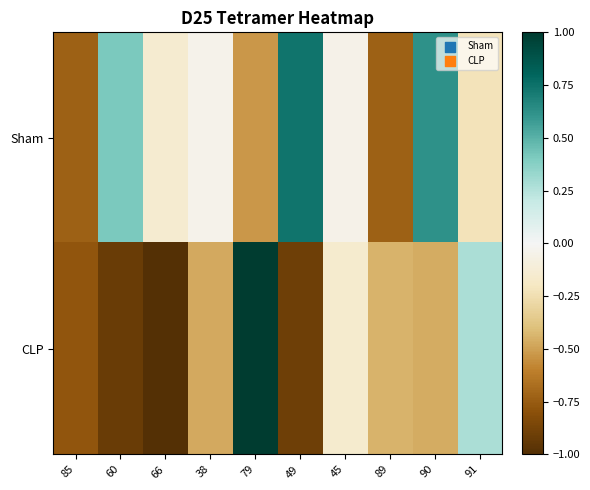

What is the greatest value displayed?

1.0